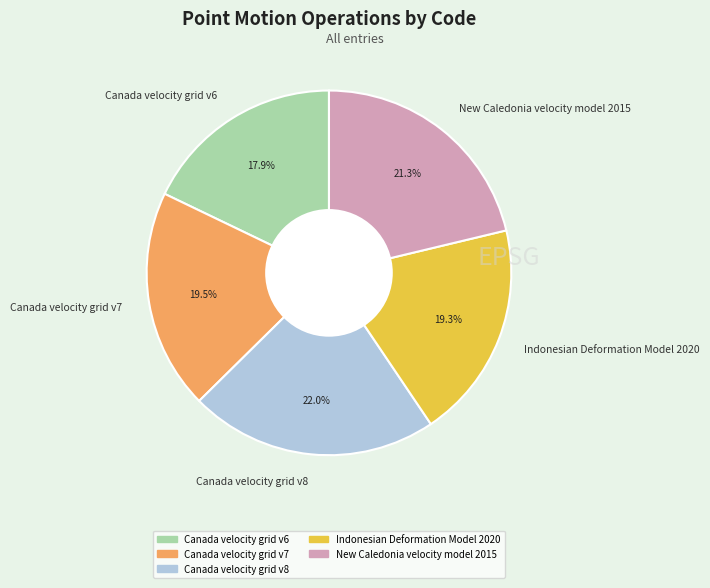

Does New Caledonia velocity model 2015 account for over 50% of the chart?

No